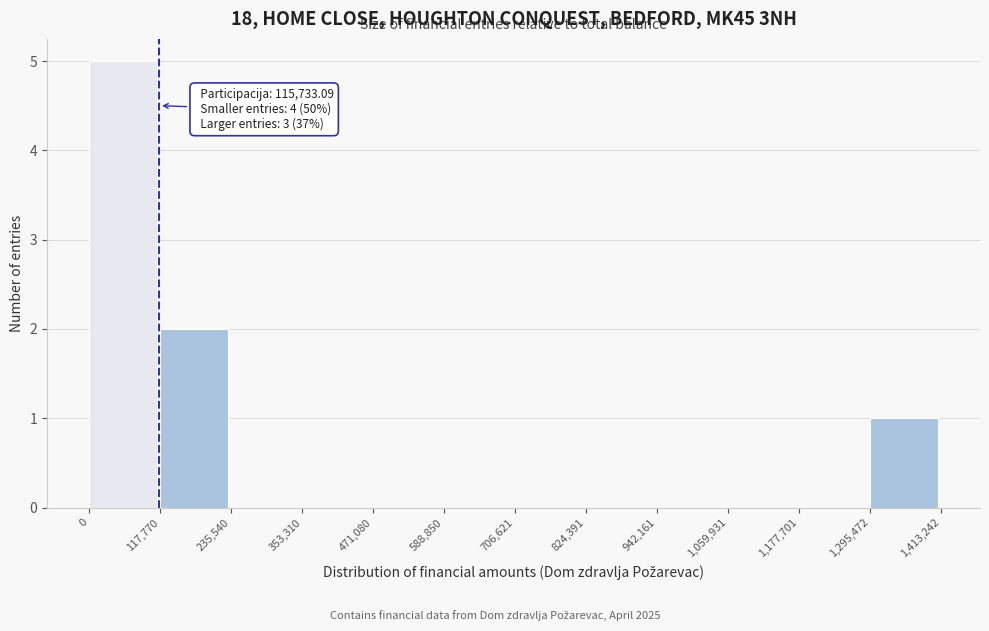

Which range on the x-axis has the tallest bar?

0 to 117,770